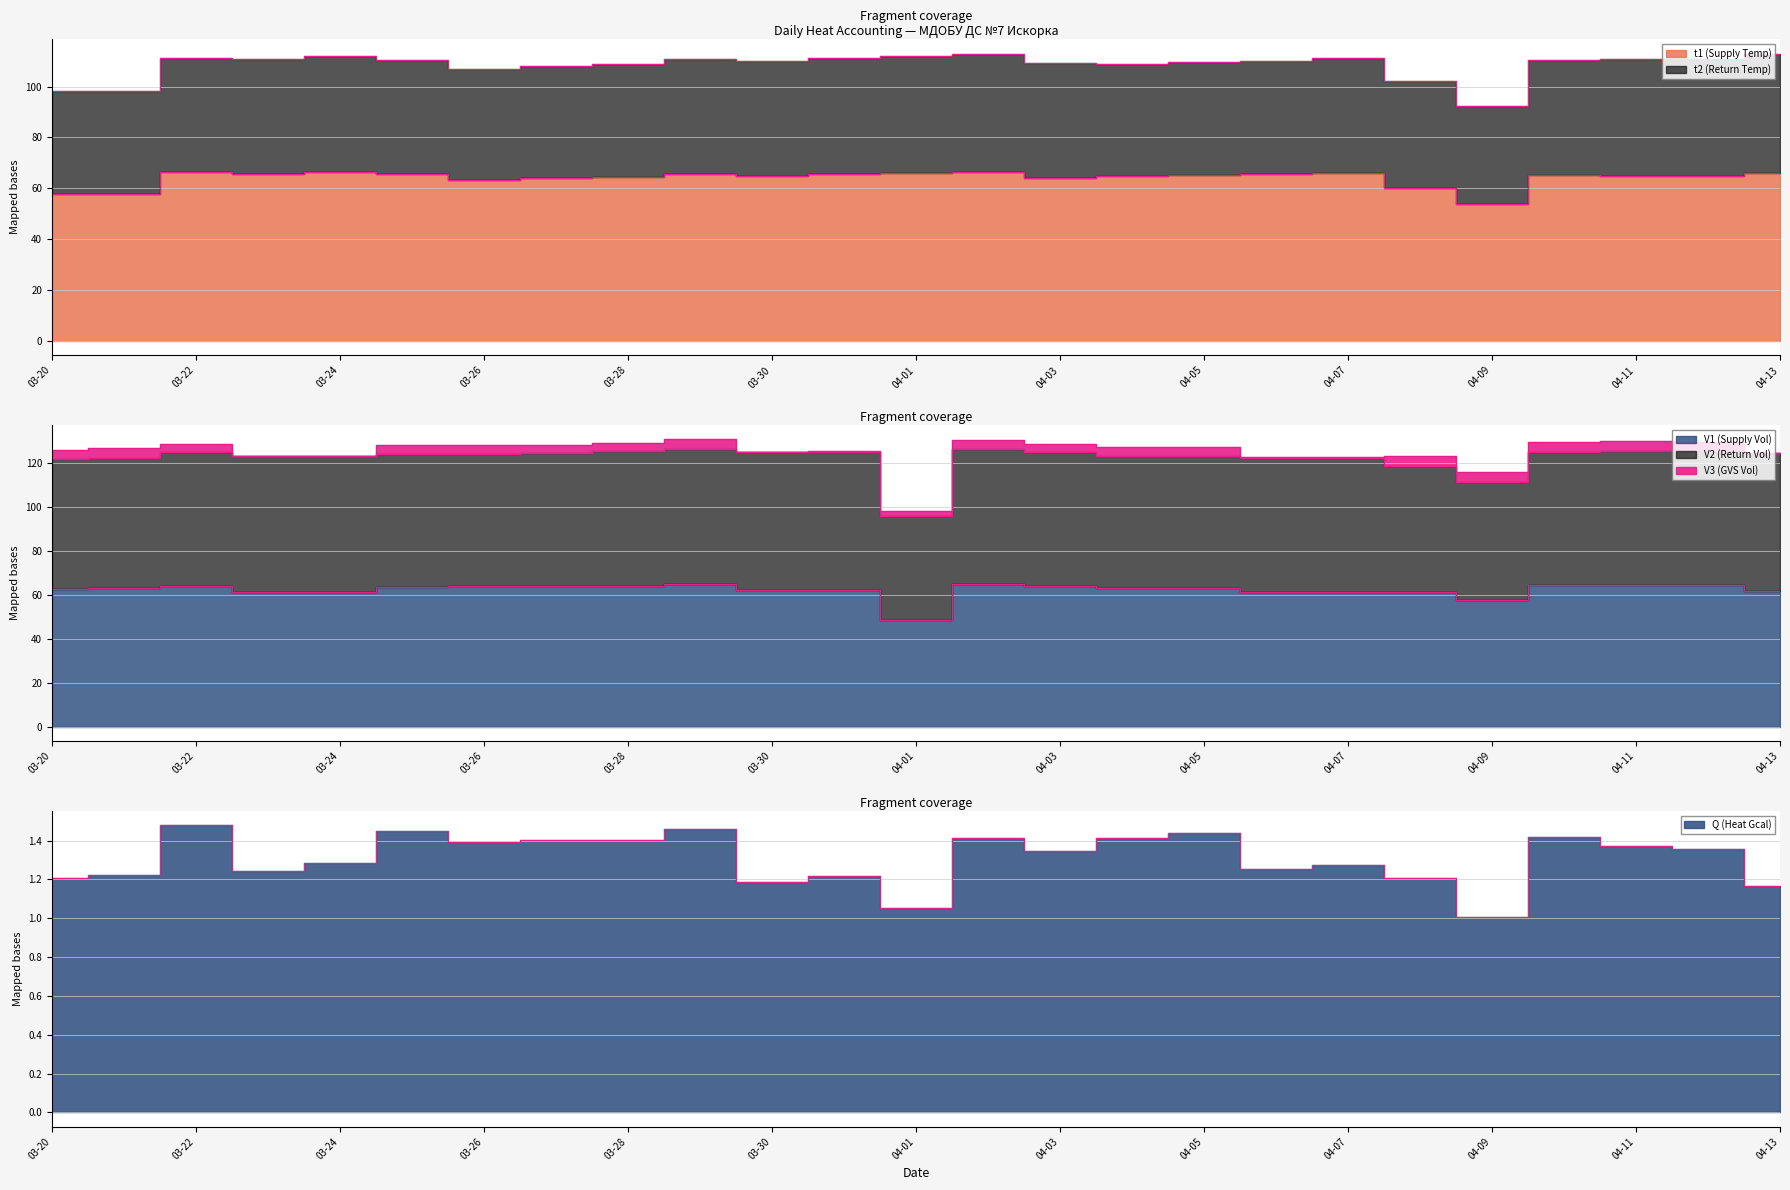

At which label is t1 (Supply Temp) closest to 60?

2024-04-08